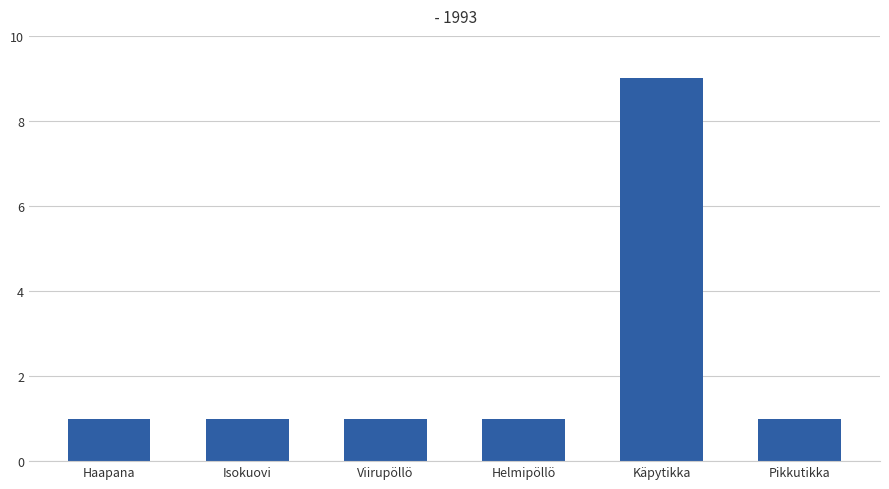

Reading right to left, transcribe all the data shown in this chart.

1	9	1	1	1	1